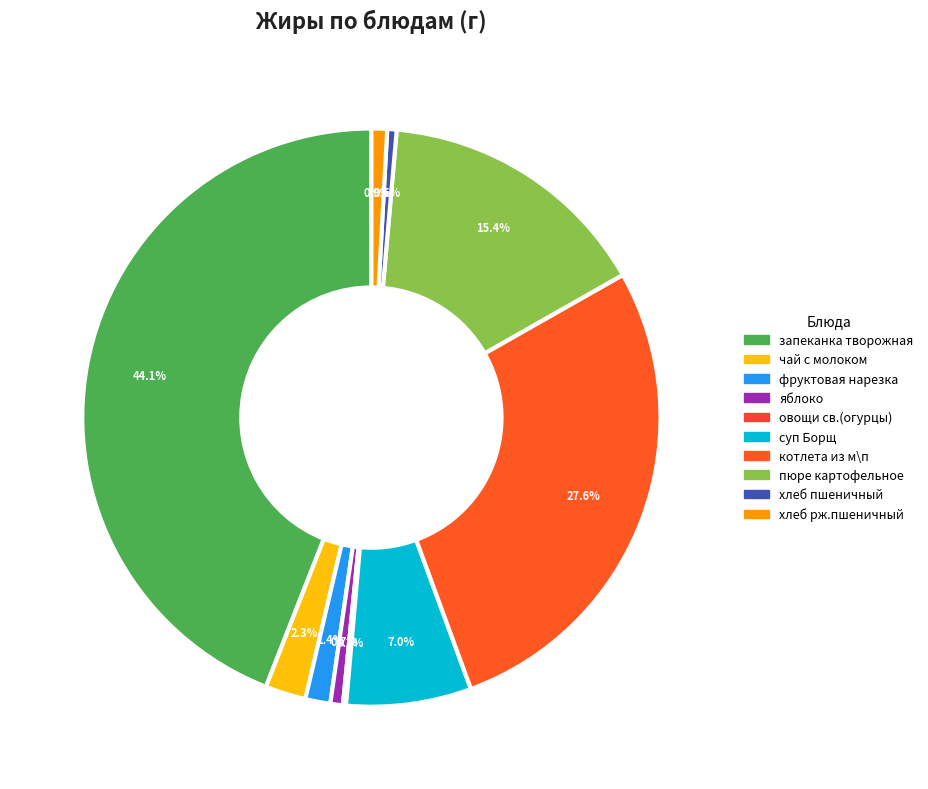

What is the largest slice in the pie chart?

запеканка творожная